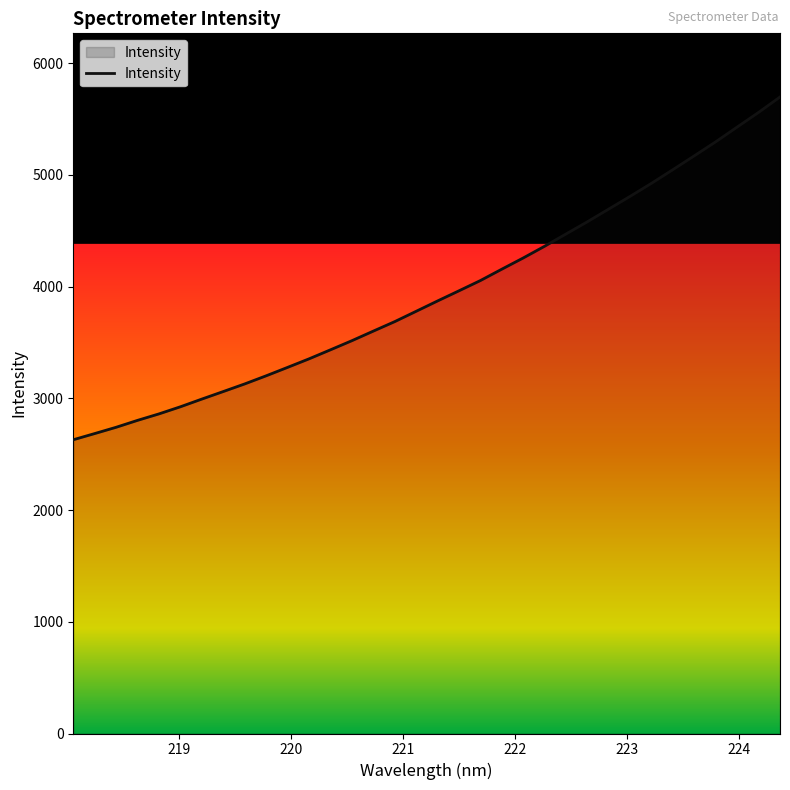

What is the smallest value displayed?

2629.4